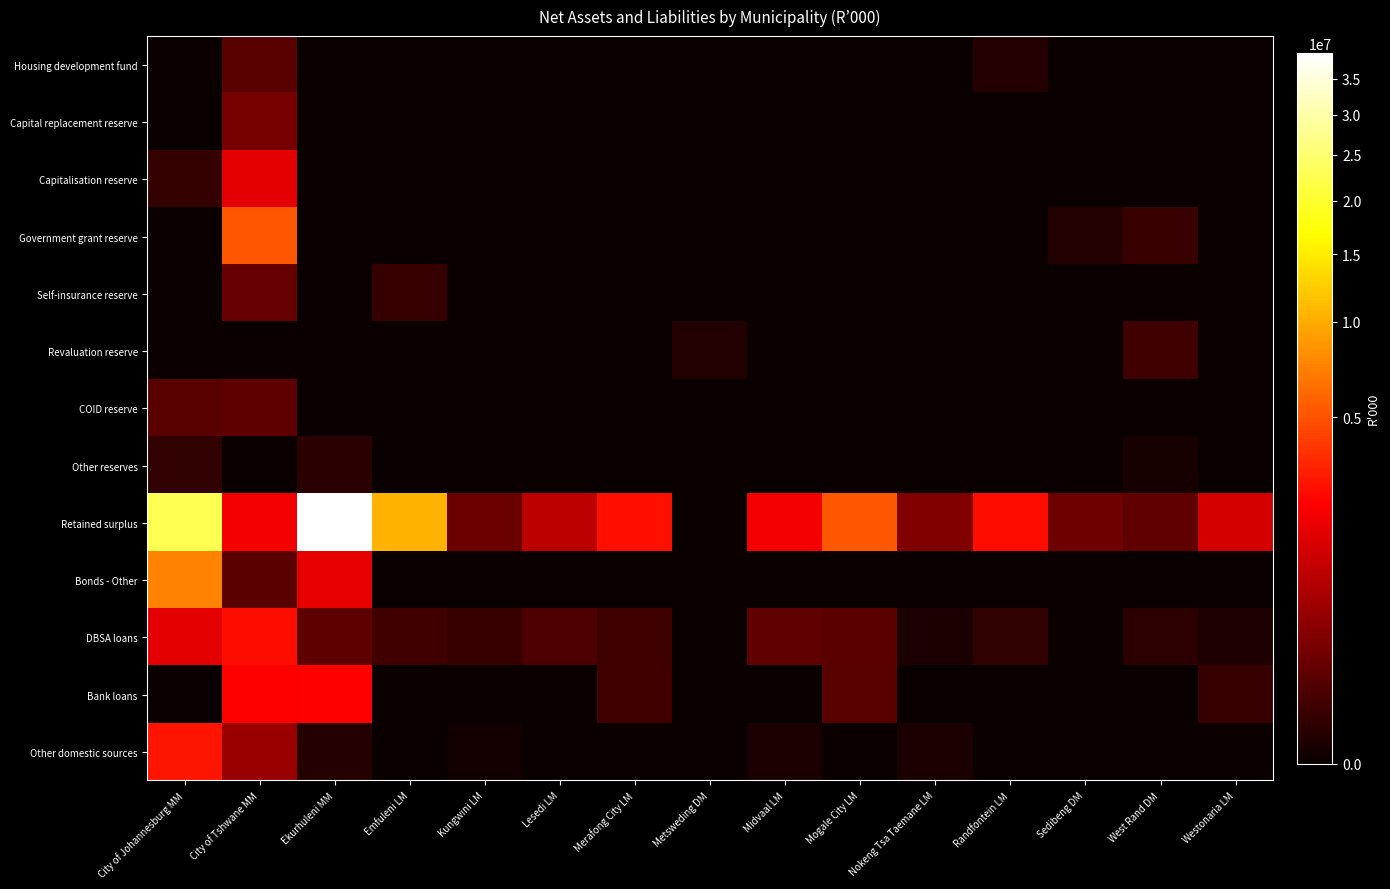

Which series has the largest range (max minus min)?

Retained surplus